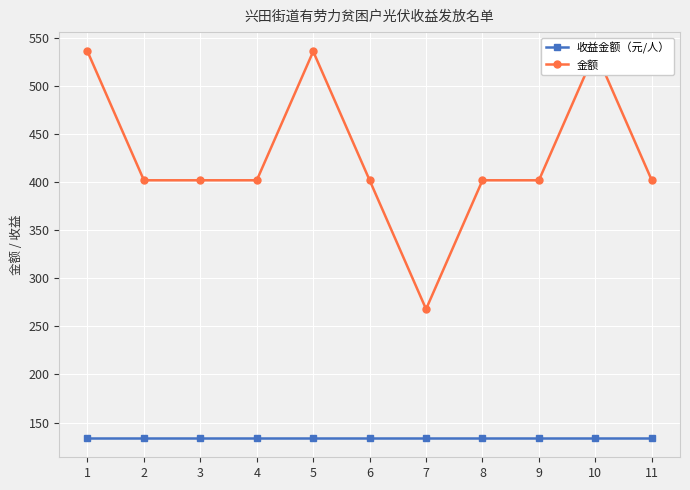

Which series has the largest total across all categories?

金额